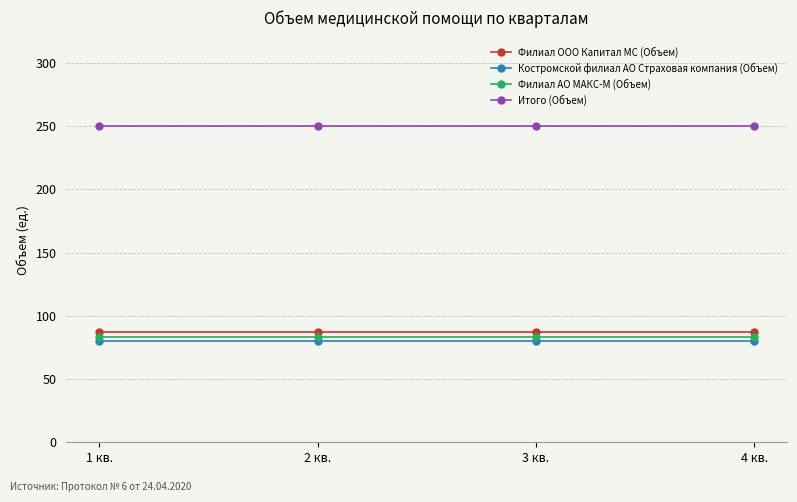

True or false: Итого (Объем) and Костромской филиал АО Страховая компания (Объем) intersect in this chart.

False